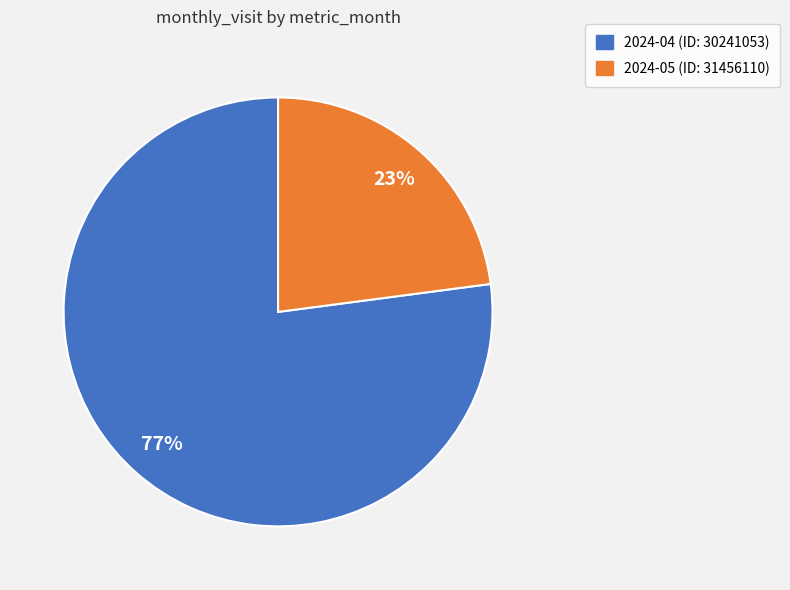

Between 2024-05 (ID: 31456110) and 2024-04 (ID: 30241053), which is larger?

2024-04 (ID: 30241053)